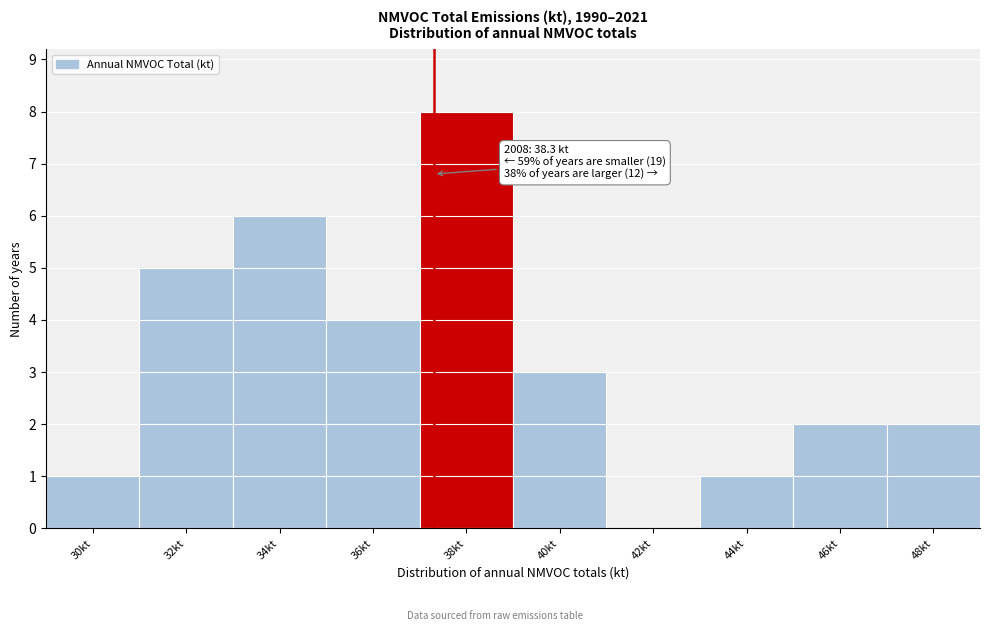

Reading right to left, transcribe all the data shown in this chart.

48kt=2	46kt=2	44kt=1	42kt=0	40kt=3	38kt=8	36kt=4	34kt=6	32kt=5	30kt=1